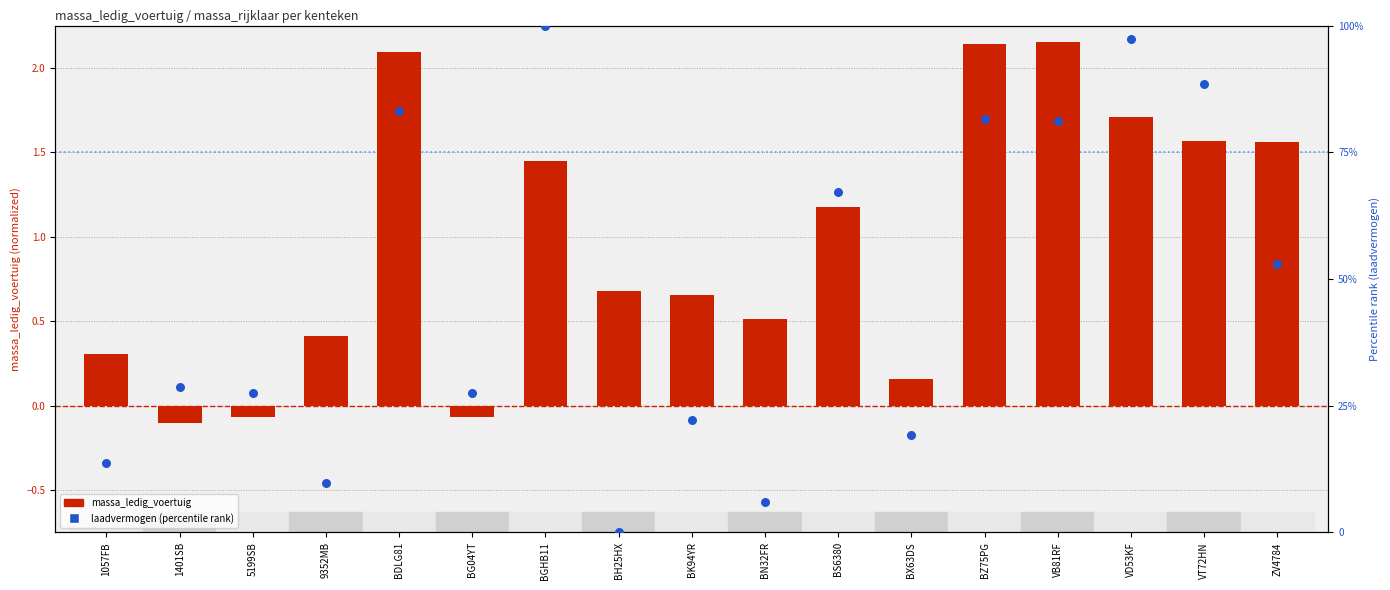

Which series contains the highest Y value?

laadvermogen (percentile)